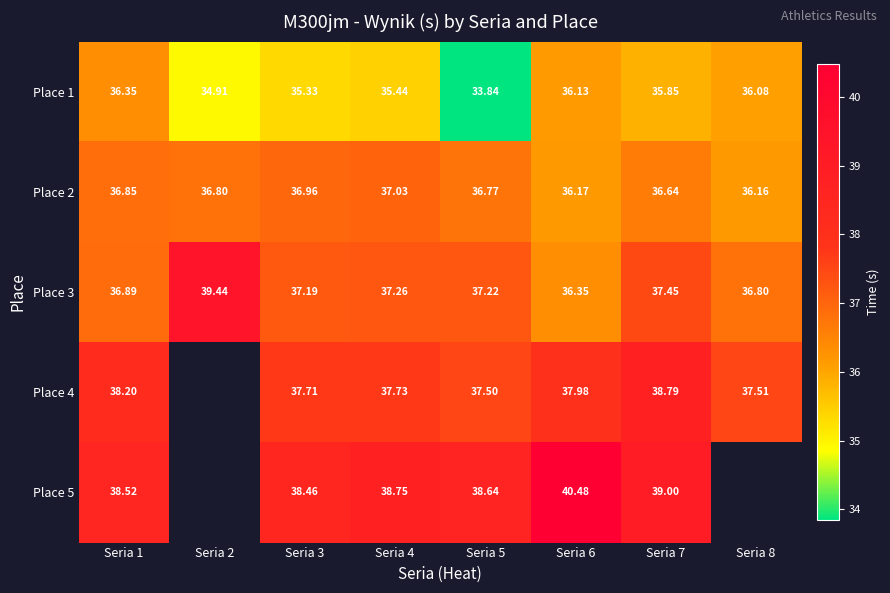

The value of Place 5 at Seria 5 is 23.6. True or false?

False